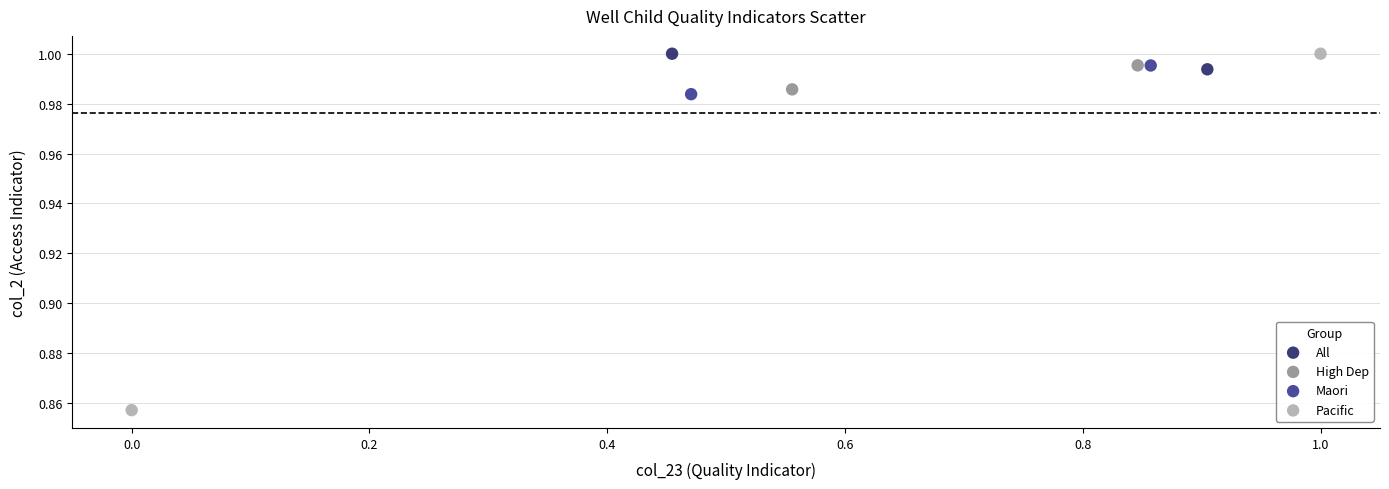

Which series reaches the minimum Y coordinate?

Pacific